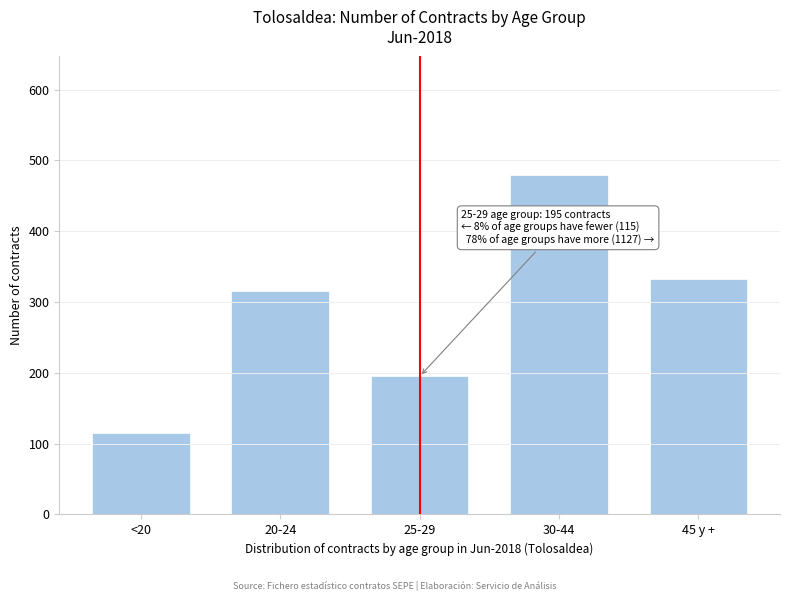

Reading left to right, list all the values displayed in this chart.

<20=115	20-24=315	25-29=195	30-44=479	45 y +=333